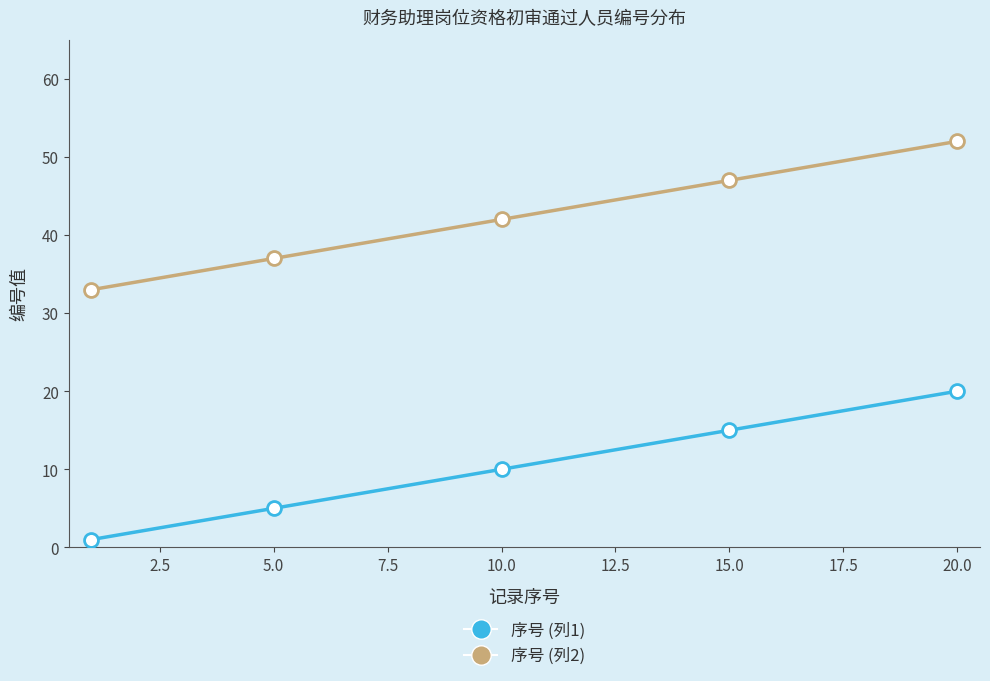

What is the smallest value displayed?

1.0